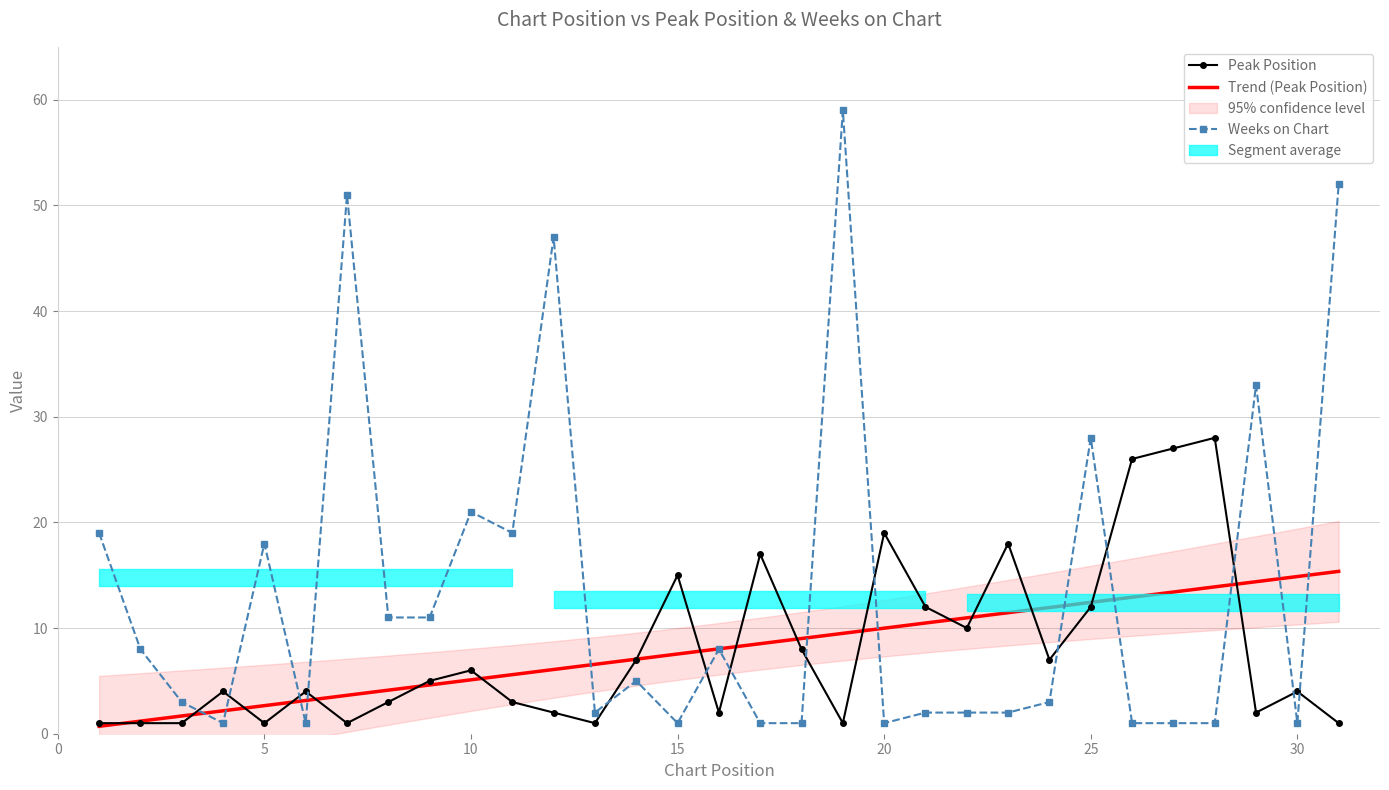

How many lines are shown in the chart?

2